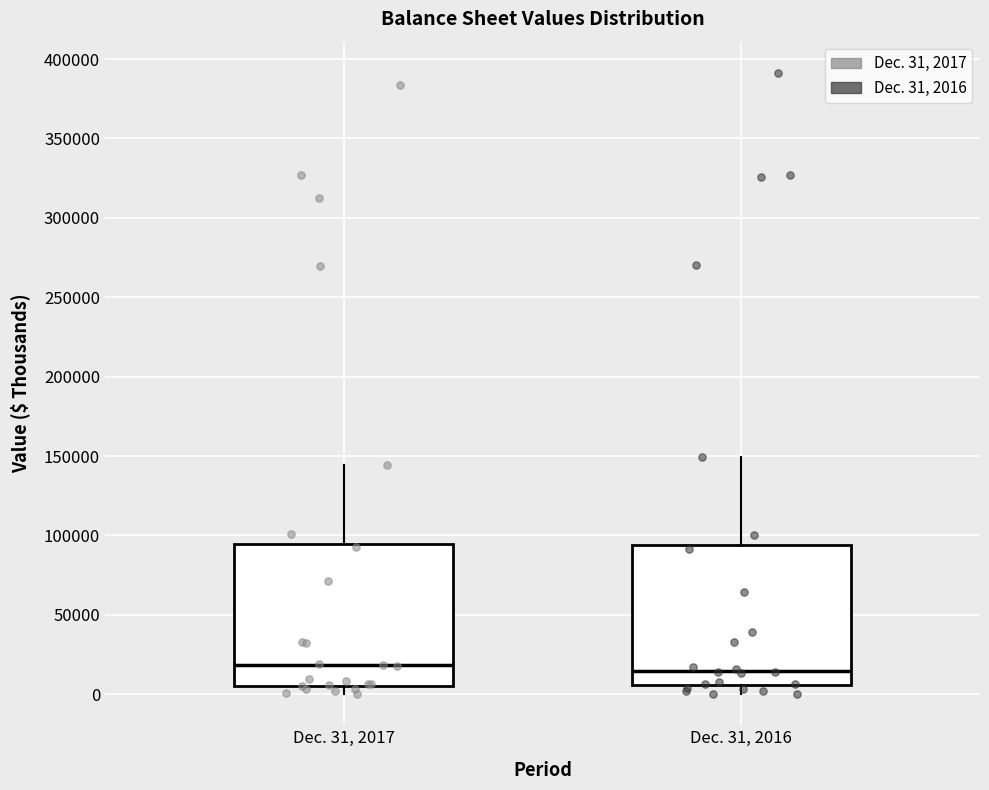

Reading left to right, transcribe this box plot: for each box, give where its median line is, the range the box spans, and where its two whiskers end, as read against the y-axis. The values are not printed on the chart, so give them approximately, as read against the axis.

Dec. 31, 2017: median 20000, box 5000 to 95000, whiskers 0 to 145000
Dec. 31, 2016: median 15000, box 5000 to 95000, whiskers 0 to 150000